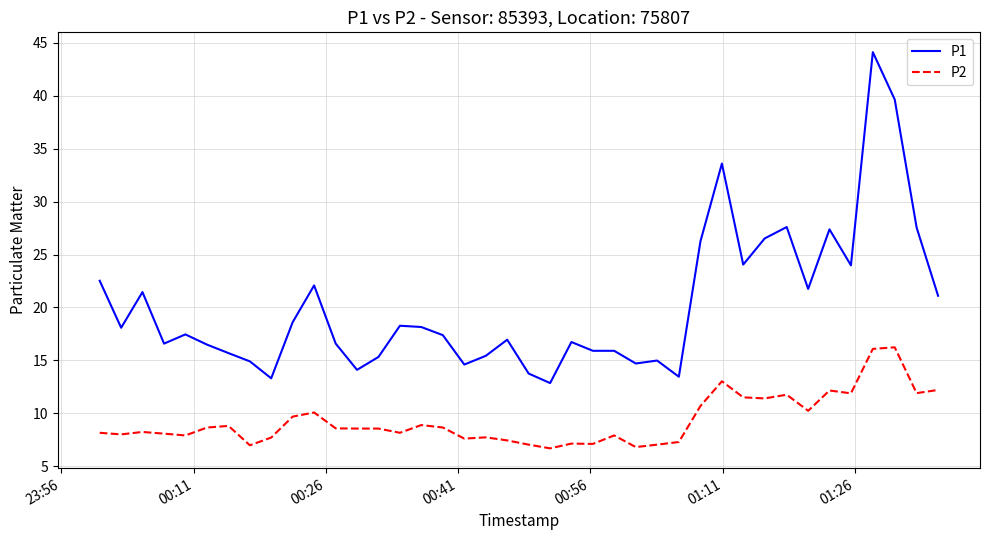

True or false: P1 and P2 intersect in this chart.

False